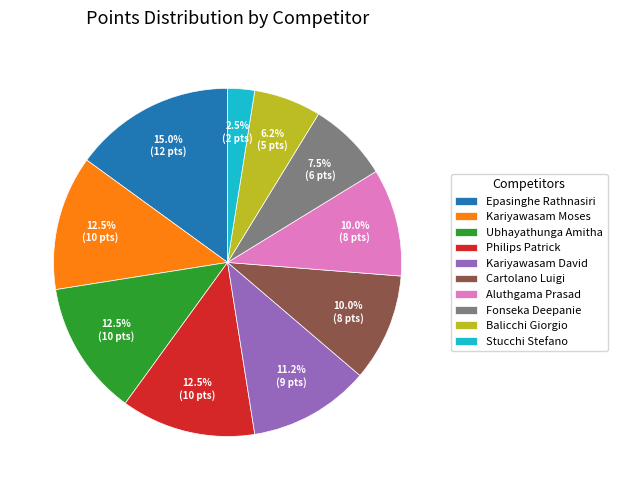

To the nearest percent, what is the average slice percentage?

10%